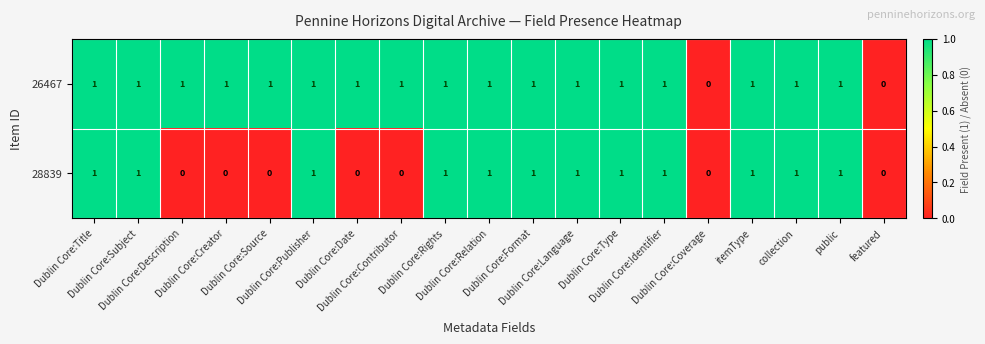

Which series has the largest total across all categories?

26467